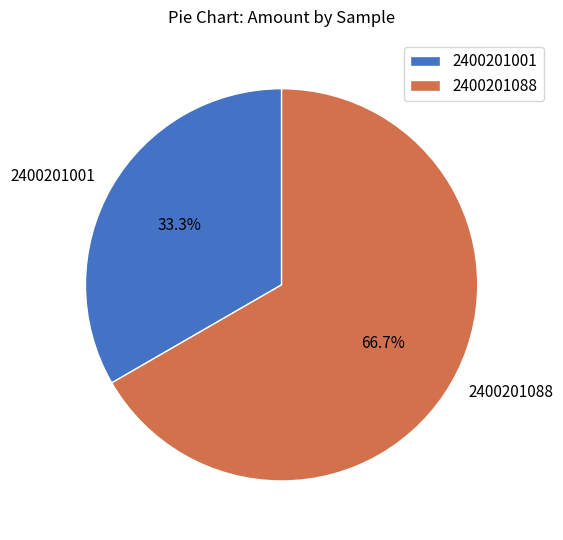

To the nearest percent, what is the combined percentage of 2400201001 and 2400201088?

100%